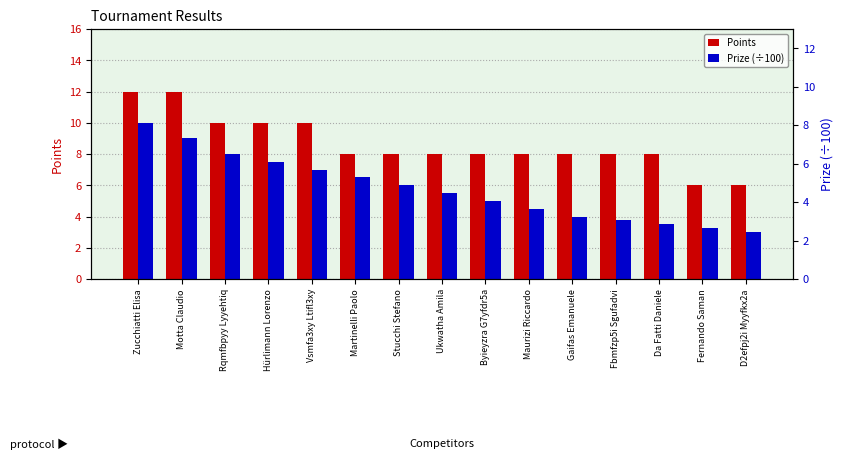

Reading left to right, transcribe all the data shown in this chart.

Points: Zucchiatti Elisa=12.0	Motta Claudio=12.0	Rqmfbpyy Lyyehtiq=10.0	Hürlimann Lorenzo=10.0	Vsmfa3xy Ltifl3xy=10.0	Martinelli Paolo=8.0	Stucchi Stefano=8.0	Ukwatha Amila=8.0	Byieyzra G7yfdr5a=8.0	Maurizi Riccardo=8.0	Gaifas Emanuele=8.0	Fbmfzp5i Sgufadvi=8.0	Da Fatti Daniele=8.0	Fernando Saman=6.0	D2efpj2i Myyfkx2a=6.0
Prize (÷100): Zucchiatti Elisa=10.0	Motta Claudio=9.0	Rqmfbpyy Lyyehtiq=8.0	Hürlimann Lorenzo=7.5	Vsmfa3xy Ltifl3xy=7.0	Martinelli Paolo=6.5	Stucchi Stefano=6.0	Ukwatha Amila=5.5	Byieyzra G7yfdr5a=5.0	Maurizi Riccardo=4.5	Gaifas Emanuele=4.0	Fbmfzp5i Sgufadvi=3.8	Da Fatti Daniele=3.5	Fernando Saman=3.2	D2efpj2i Myyfkx2a=3.0